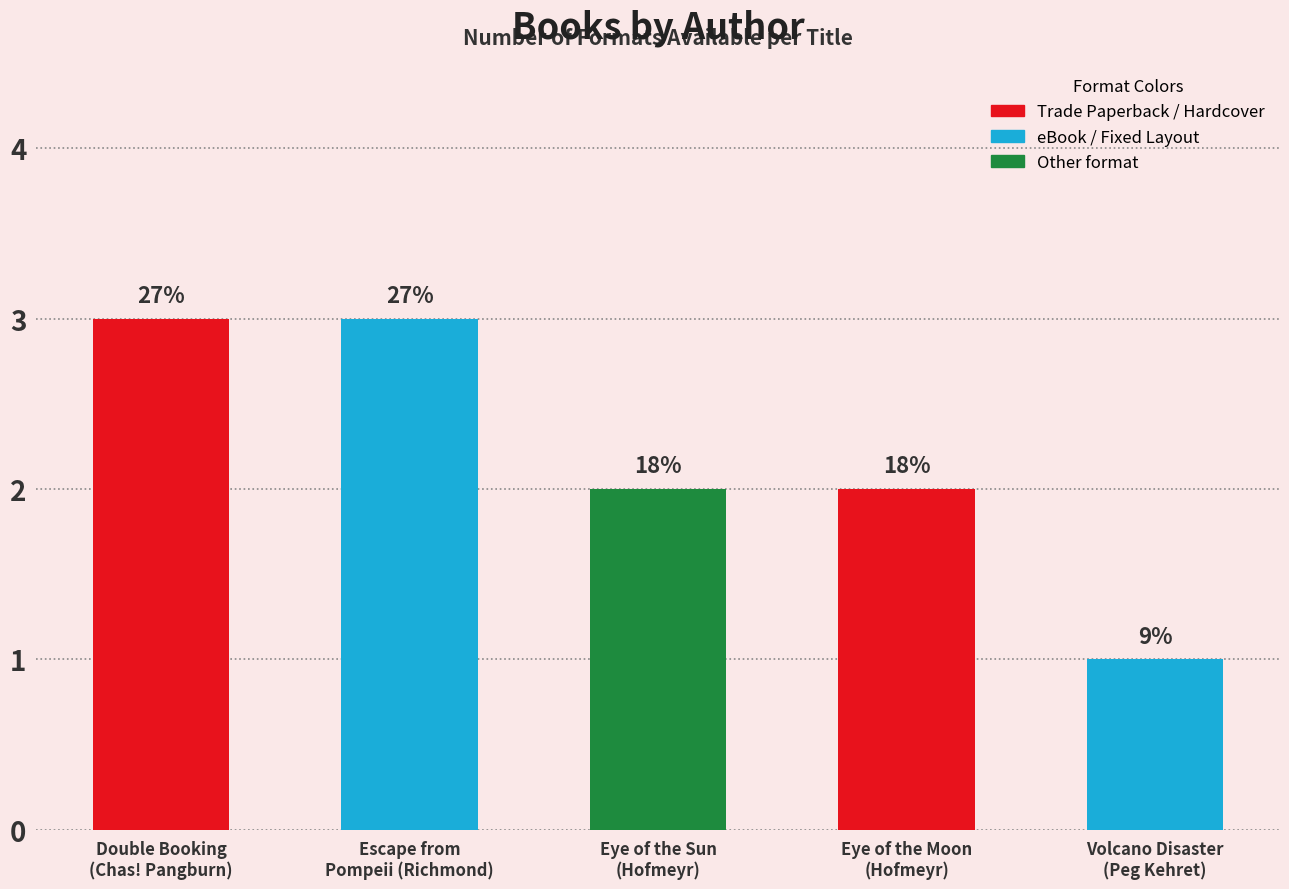

What is the label of the 3rd bar from the left?

Eye of the Sun
(Hofmeyr)